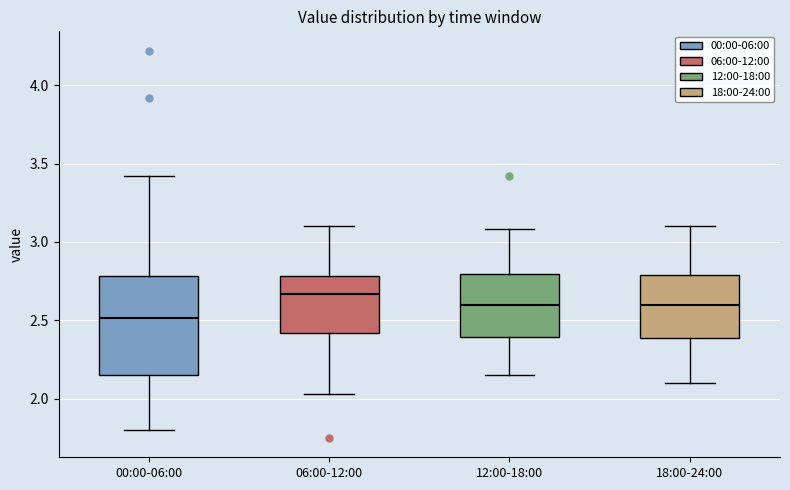

Comparing the boxes themselves (not the whiskers), which one is the tallest?

00:00-06:00